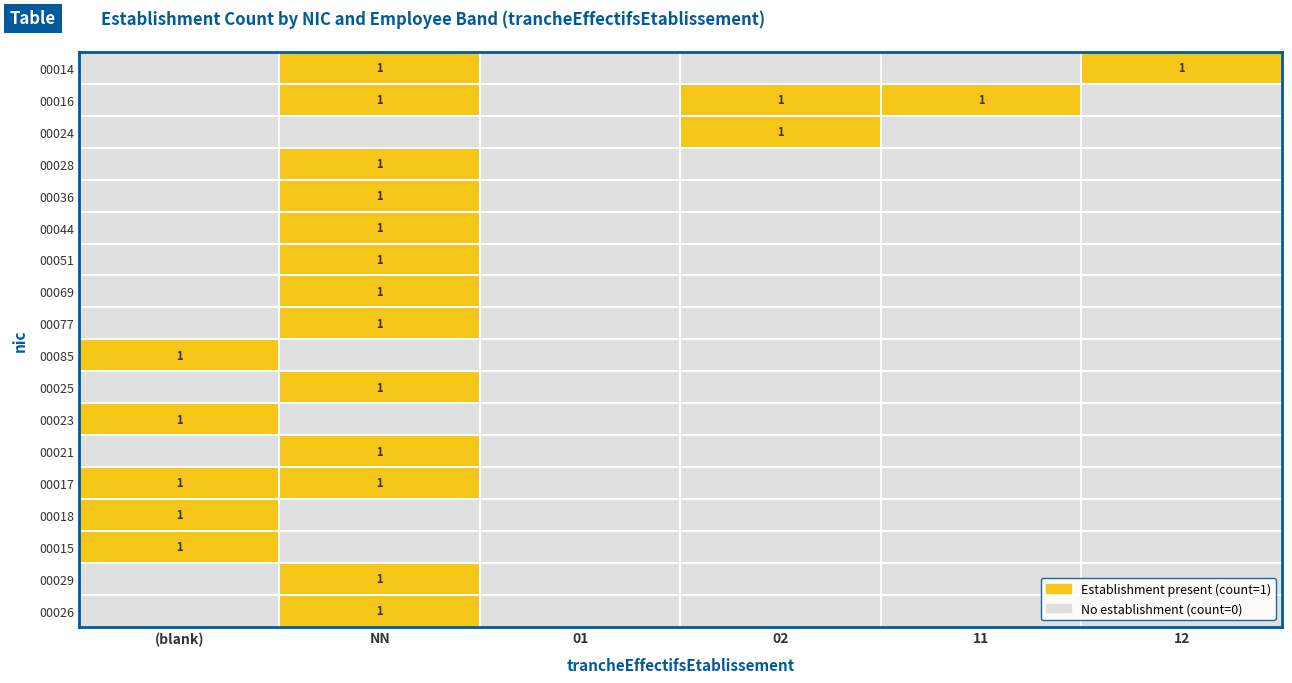

The value of 00017 at (blank) is 0. True or false?

False